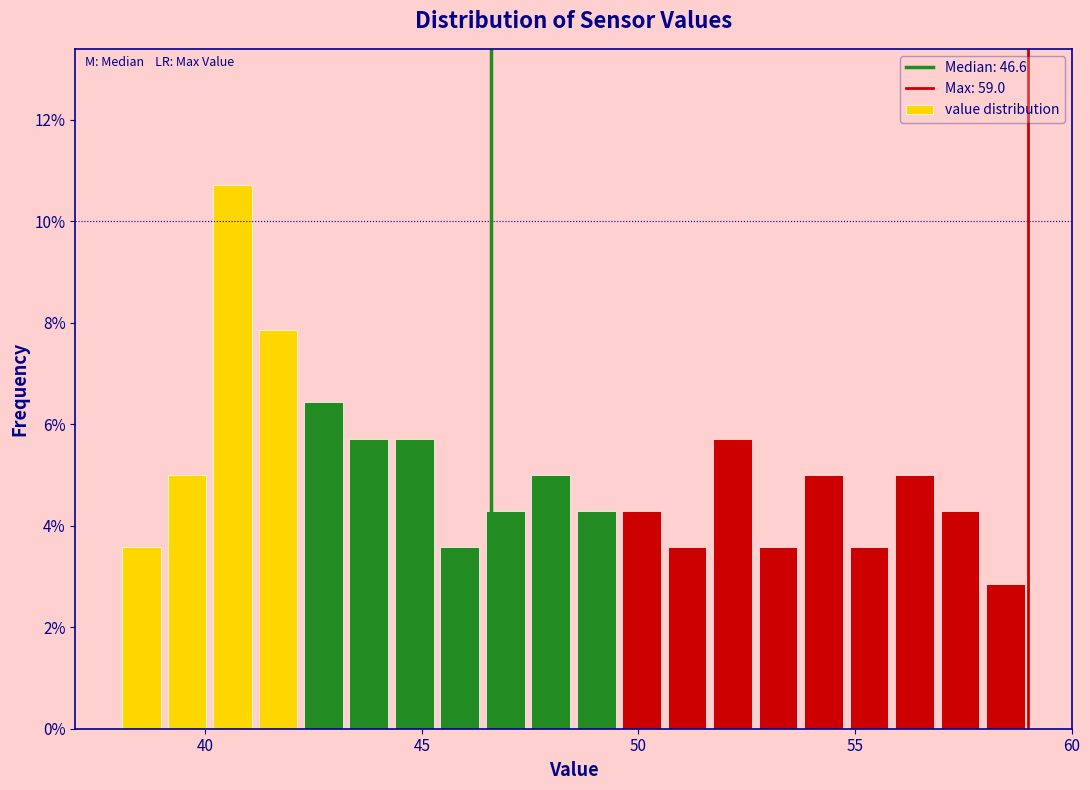

Read against the x-axis, roughly where is the centre of the tallest bar?

40.5